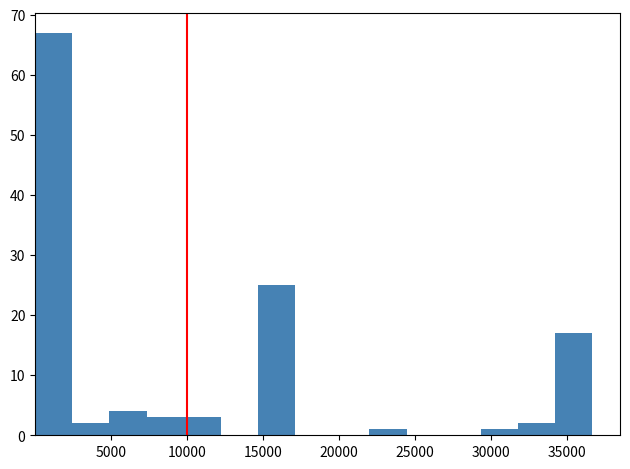

How tall is the bar that spans 34000 to 36500 on the x-axis? Neither the bar edges nor the heights are printed on the chart, so give them approximately, as read against the axes.

17